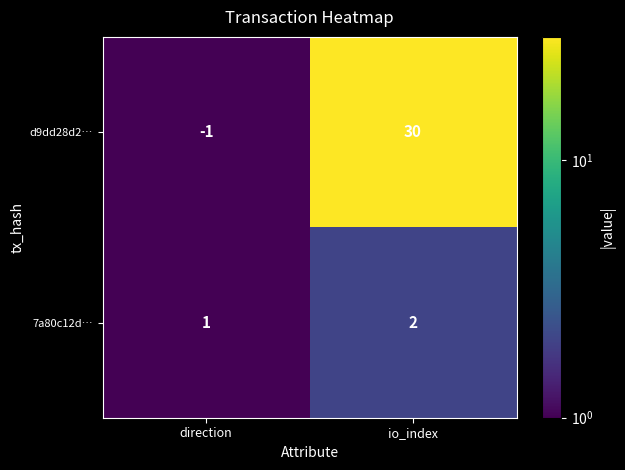

What is the minimum value shown in the chart?

-1